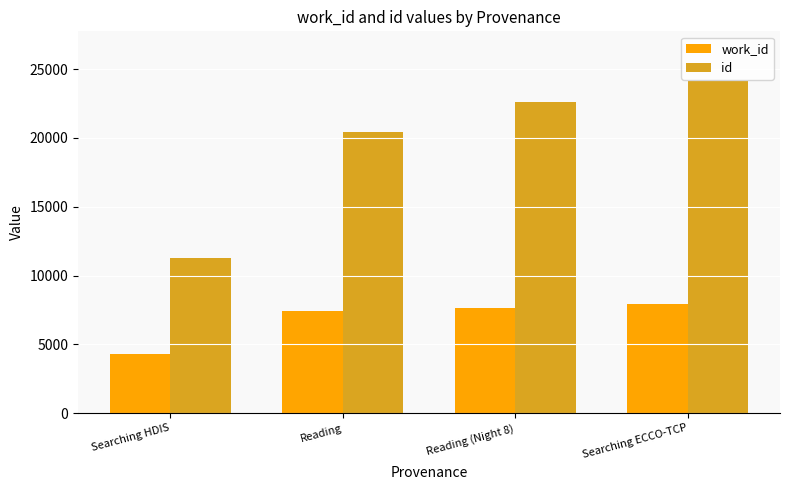

Which series has the largest range (max minus min)?

id